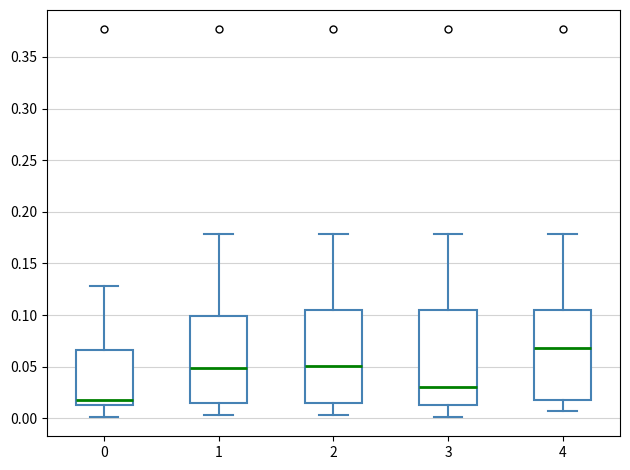

Where does the median line of the box at x = 2 sit on the y-axis? The values are not printed on the chart, so give them approximately, as read against the axis.

0.050